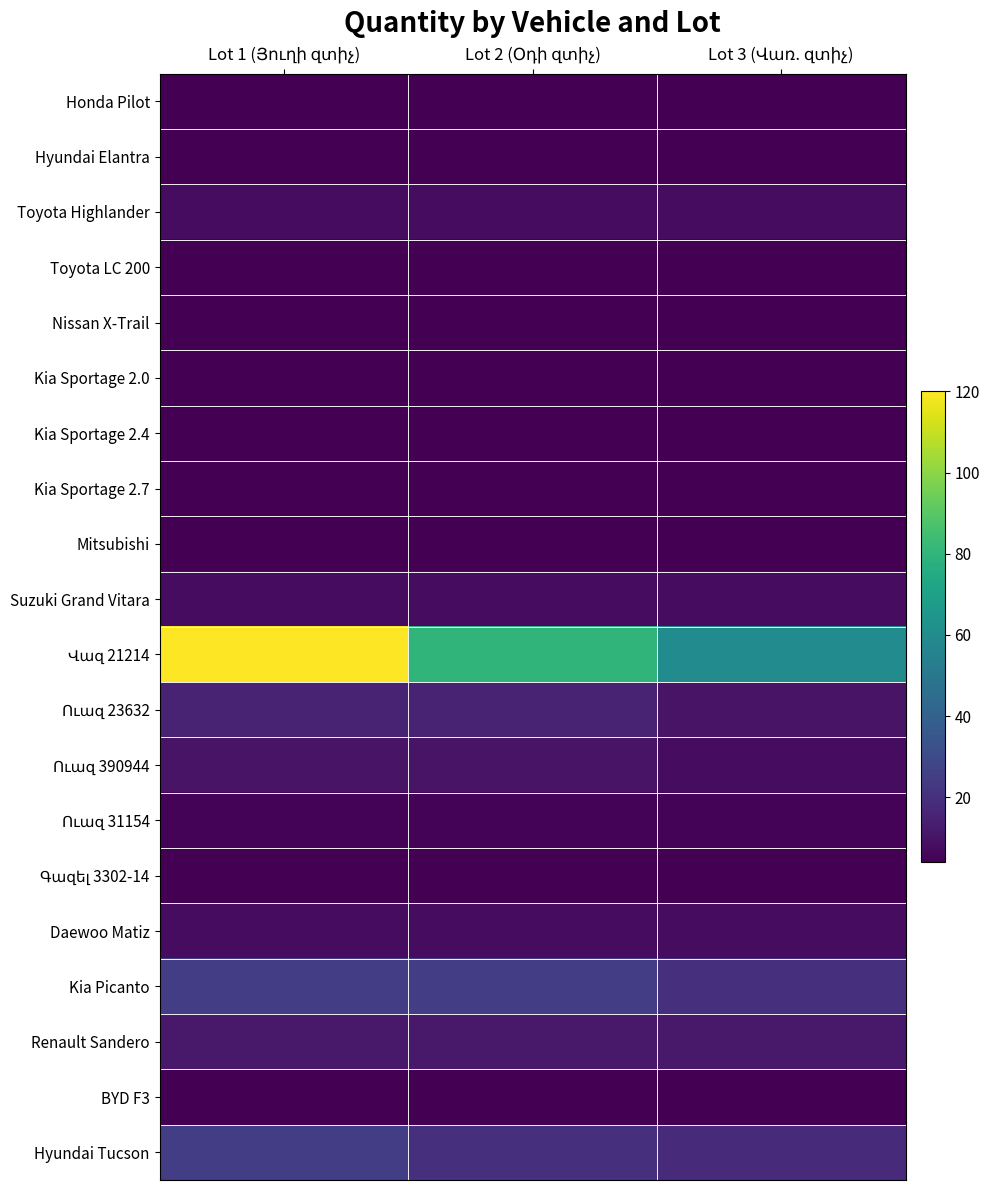

At which label is Ուազ 31154 closest to 5?

Lot 1 (Յուղի զտիչ)